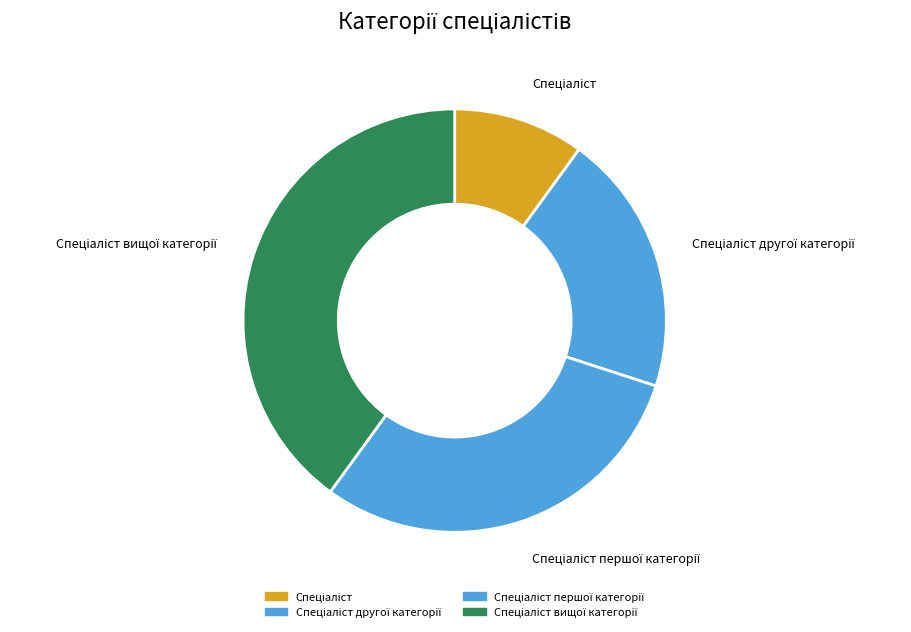

Is there any slice that represents more than half of the pie?

No